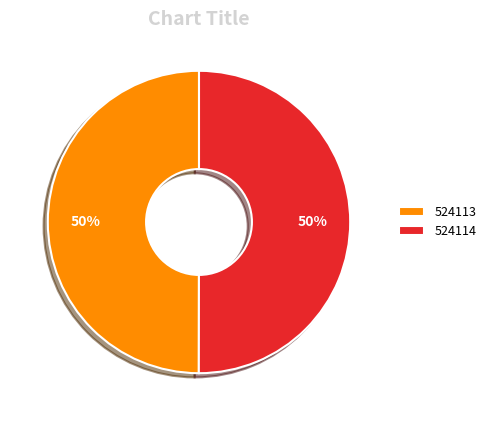

What is the ratio of the value at 524113 to the value at 524114?

1.0